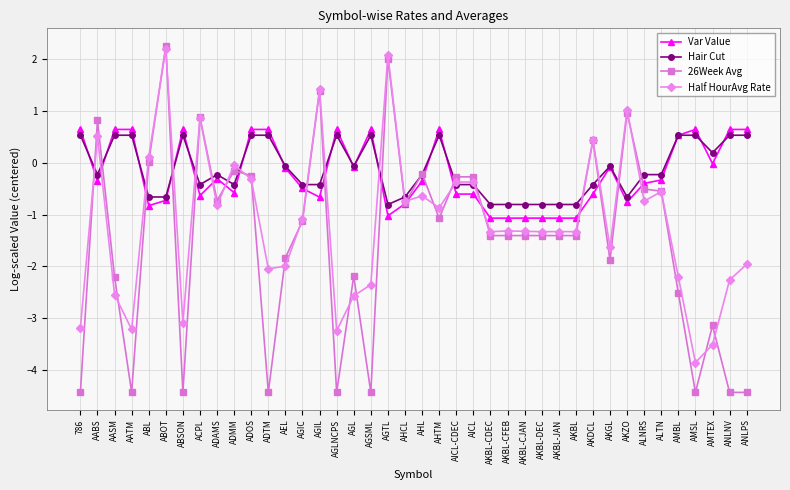

How many data points does each series have?

40